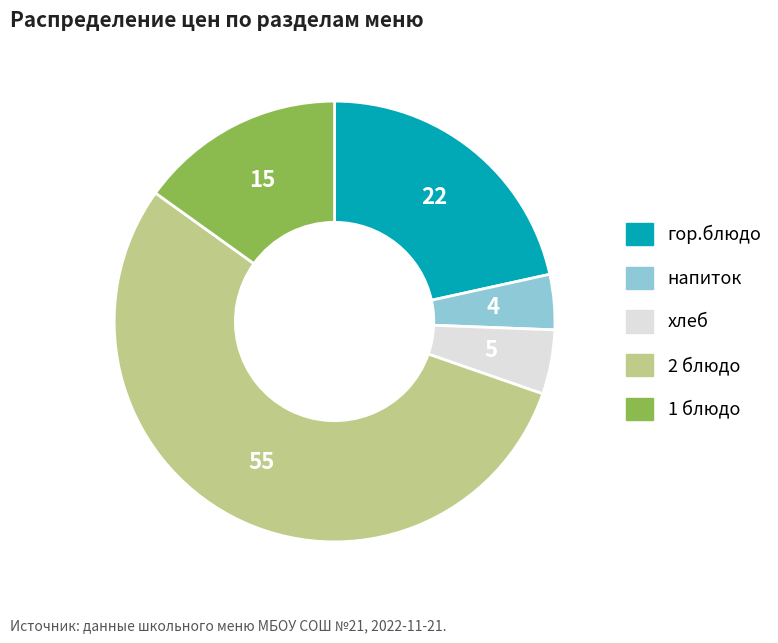

How many segments does this pie chart have?

5